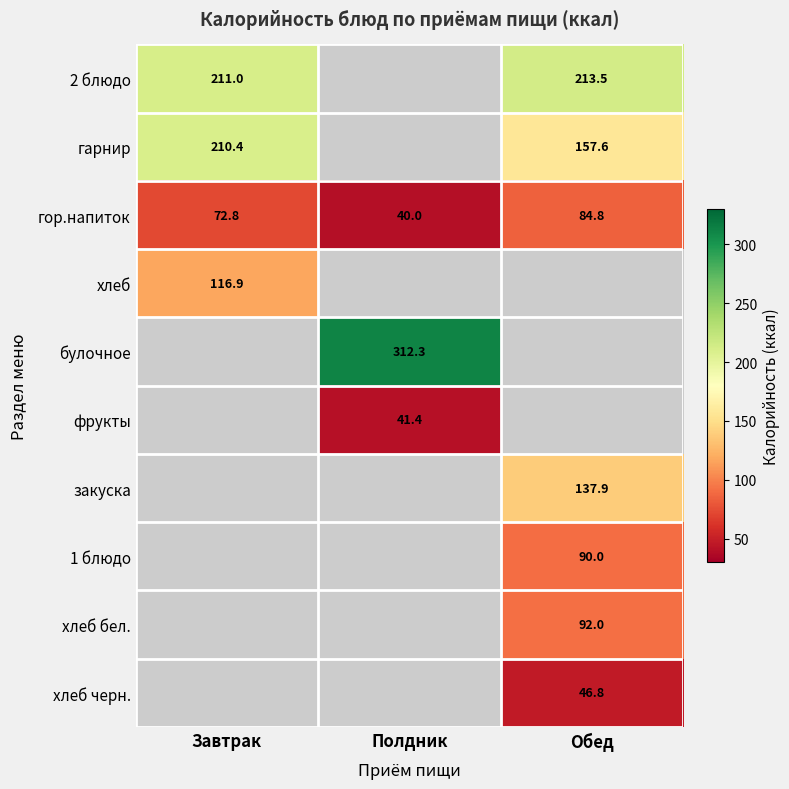

How many distinct data groups are displayed?

10